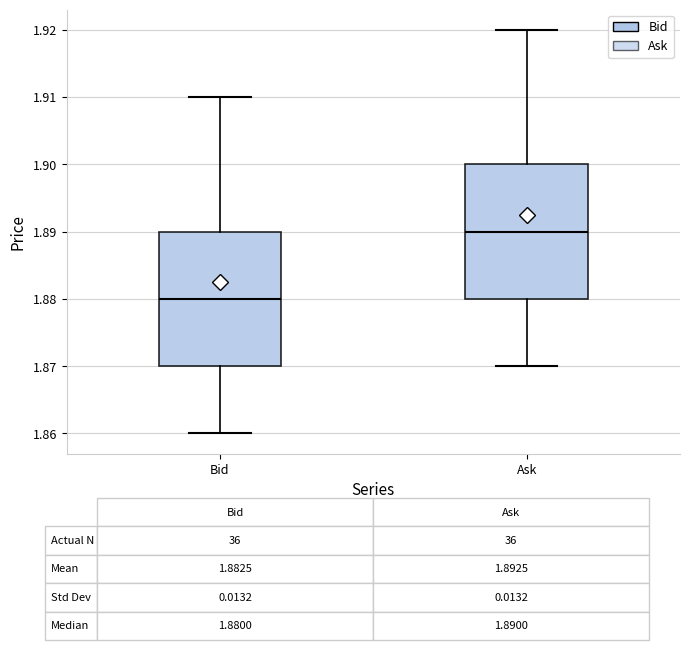

Which box's median line is the highest?

Ask